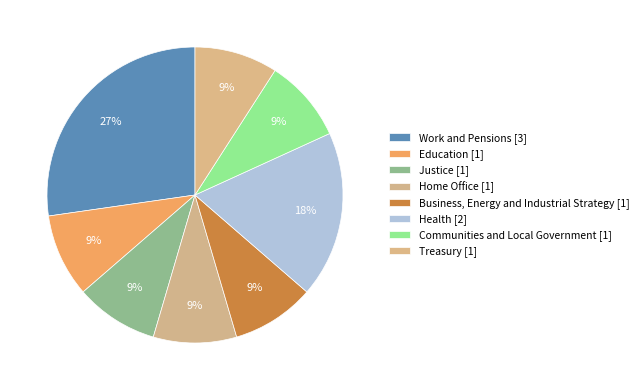

To the nearest percent, what is the average slice percentage?

12%